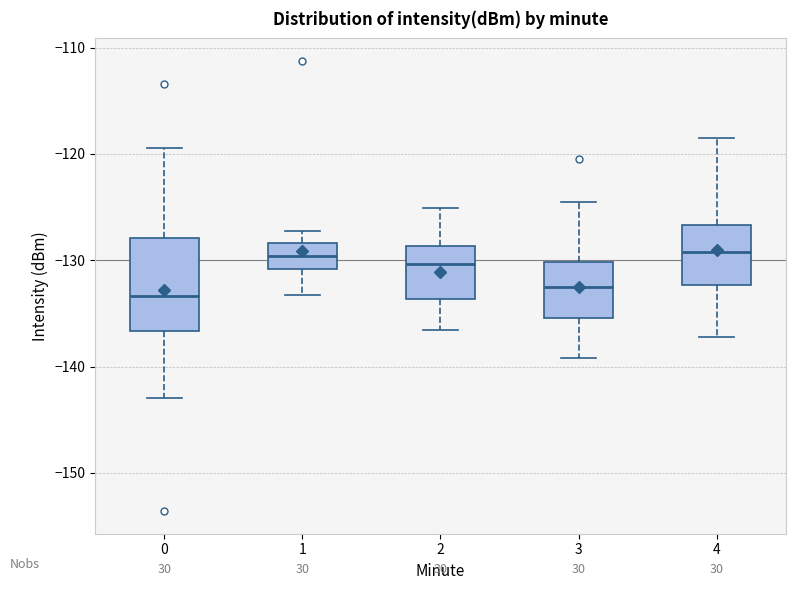

Reading left to right, transcribe this box plot: for each box, give where its median line is, the range the box spans, and where its two whiskers end, as read against the y-axis. The values are not printed on the chart, so give them approximately, as read against the axis.

0: median -133, box -137 to -128, whiskers -143 to -119
1: median -130, box -131 to -128, whiskers -133 to -127
2: median -130, box -134 to -129, whiskers -137 to -125
3: median -133, box -135 to -130, whiskers -139 to -125
4: median -129, box -132 to -127, whiskers -137 to -118